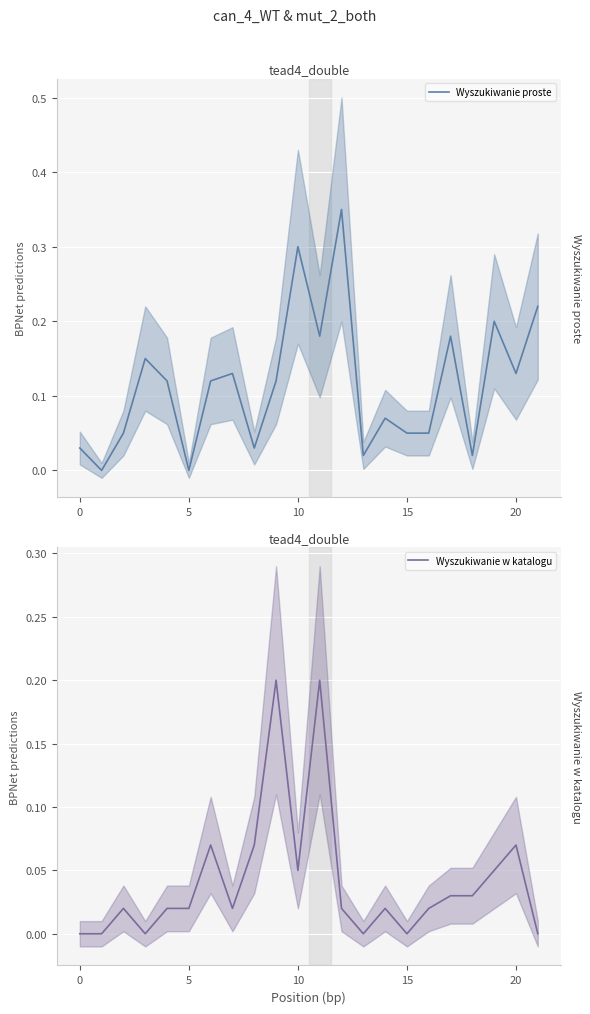

Is this an area chart (filled region under the line)?

No